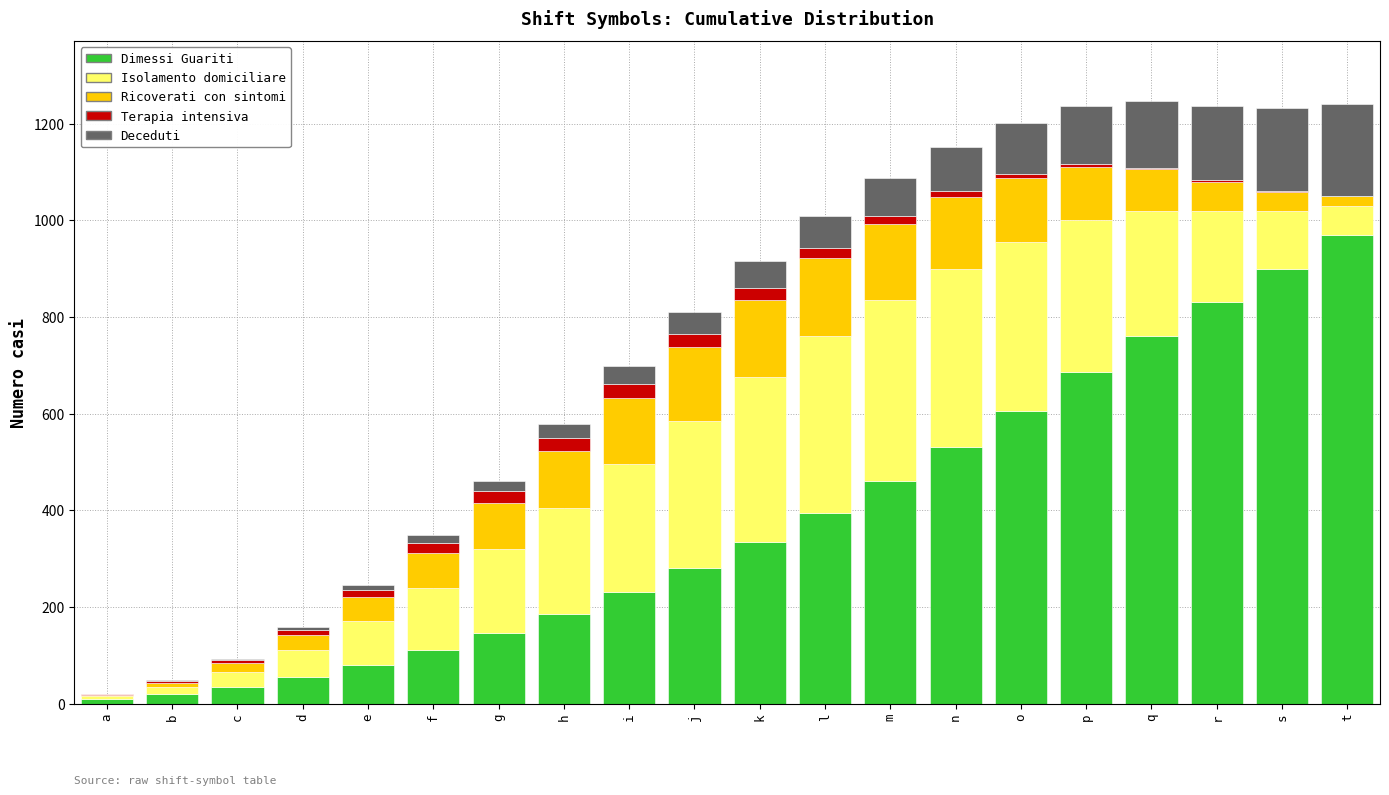

At which label does Dimessi Guariti reach its peak?

t